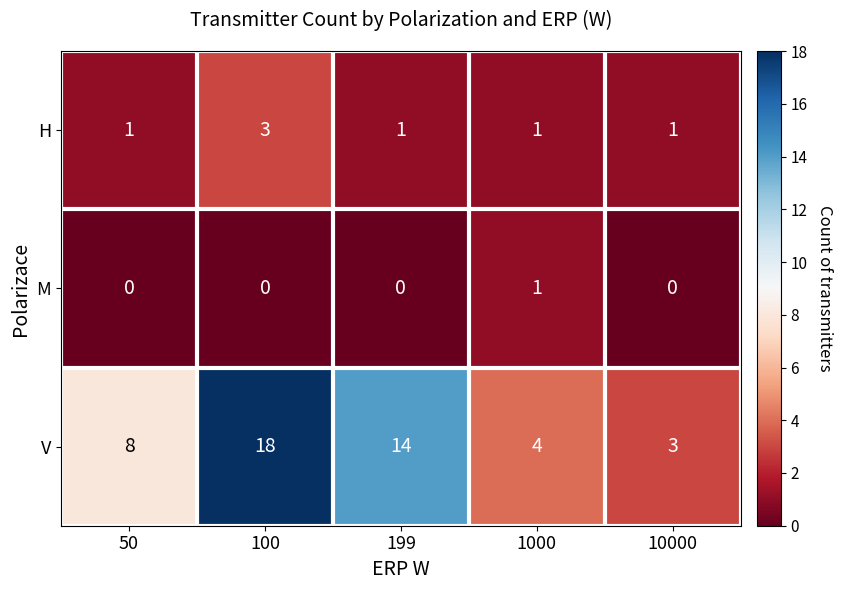

What value does the V series have at 10000?

3